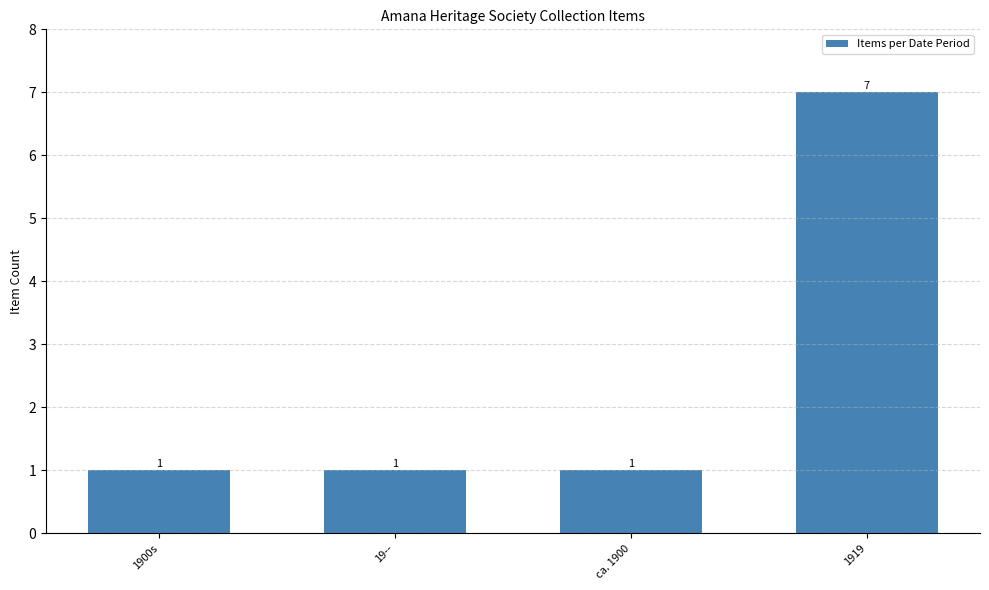

True or false: the data shows 2 at 1900s.

False